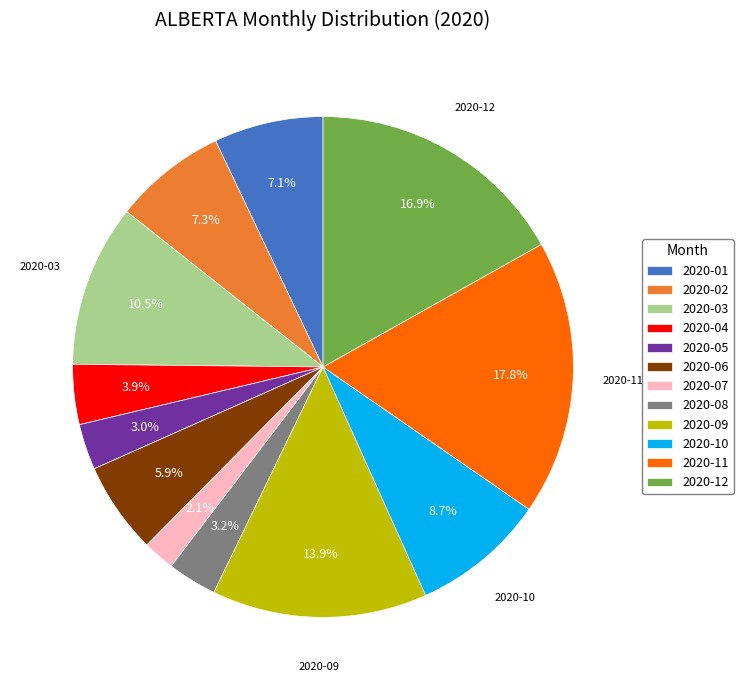

How many segments does this pie chart have?

12